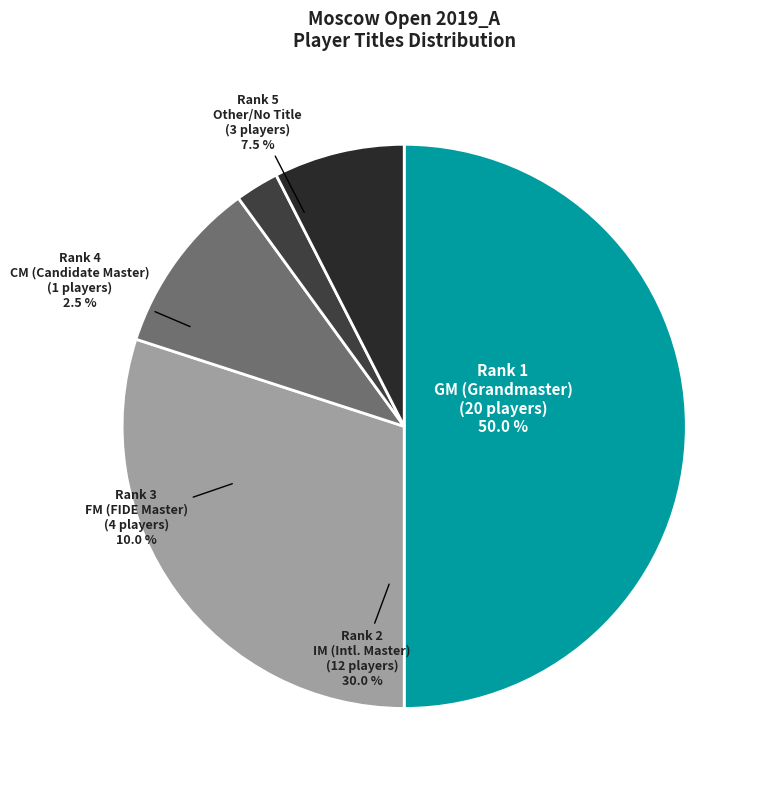

Does any single category account for the majority?

No